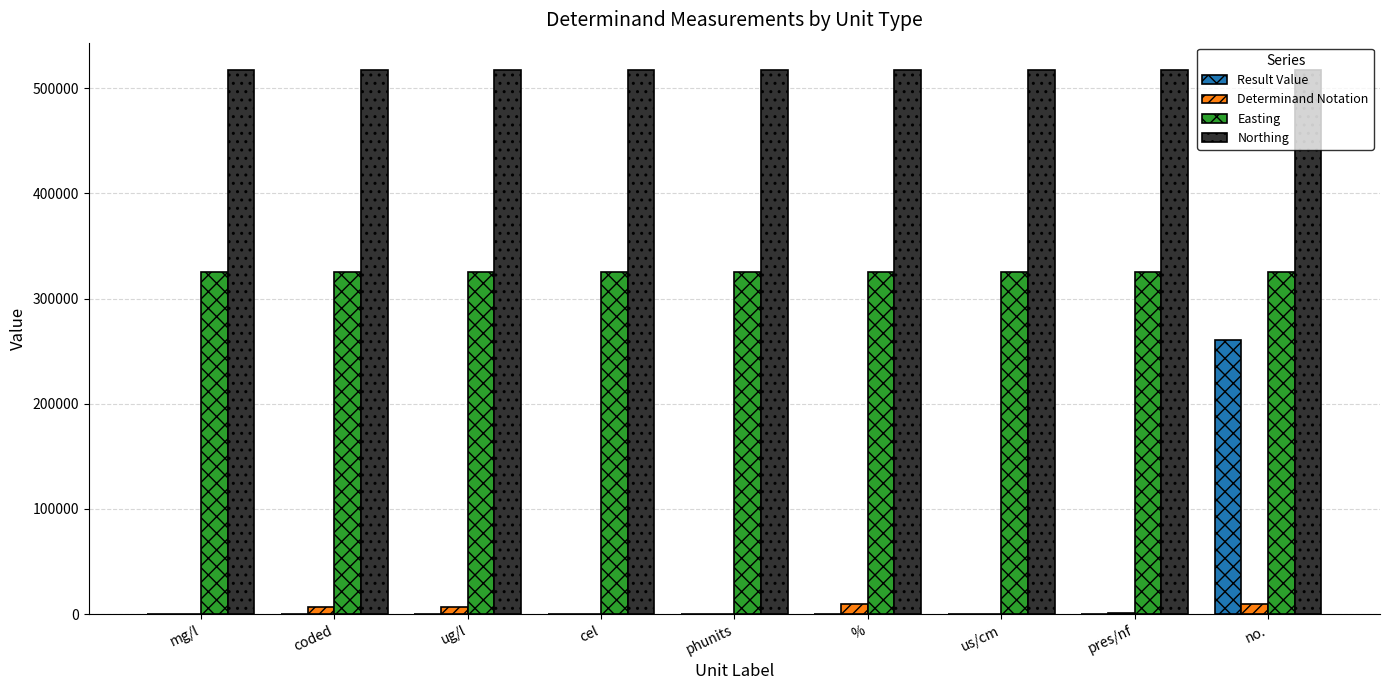

Which series has the widest spread of values?

Result Value